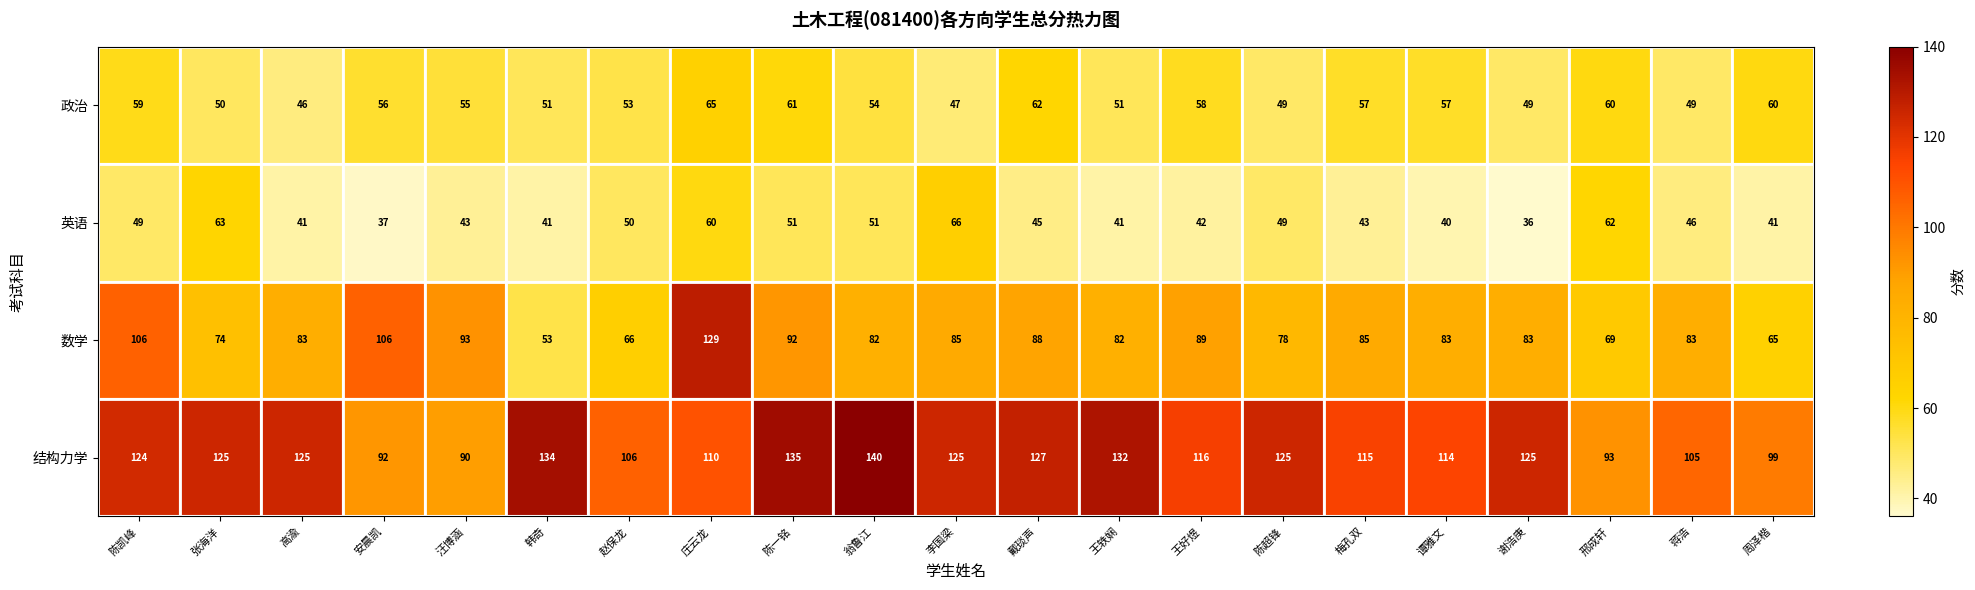

What is the difference between the highest and lowest values at 陈超锋?

76